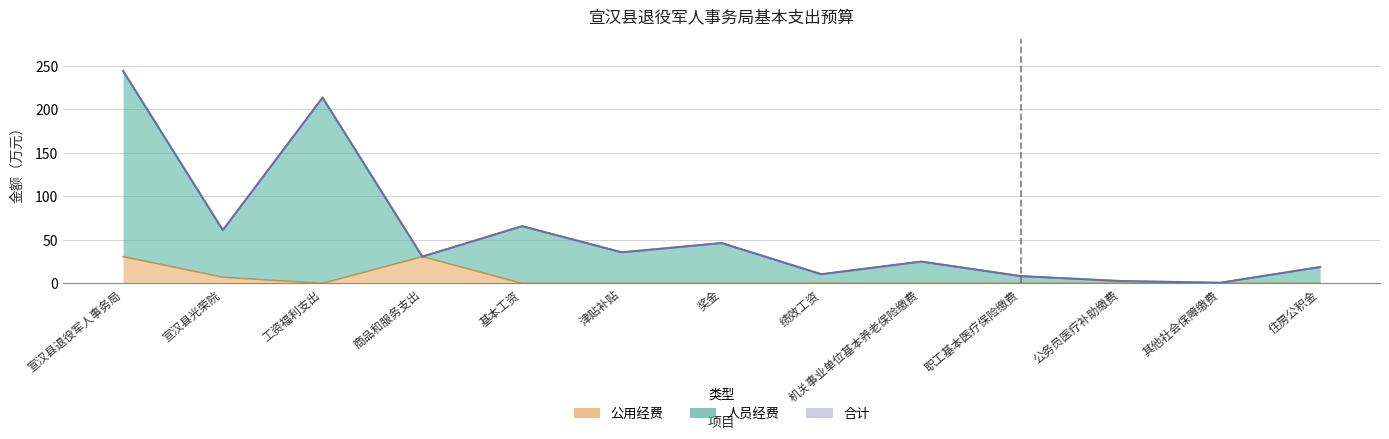

The value of 公用经费 at 津贴补贴 is 0.0. True or false?

True